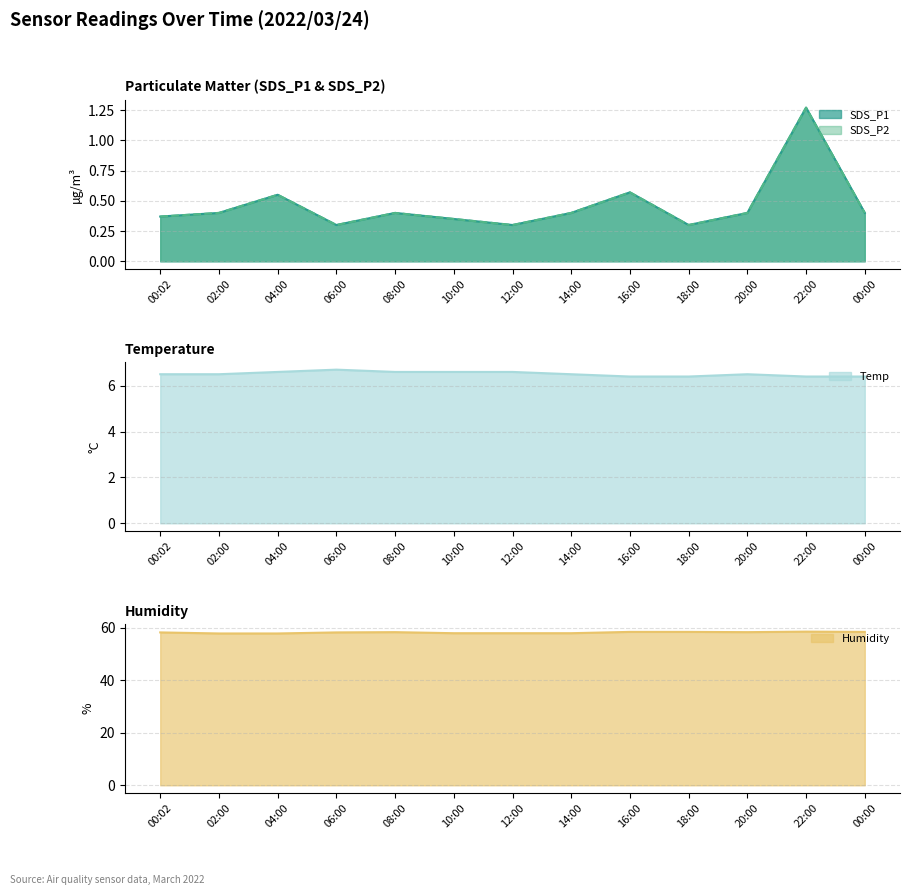

List the series in order of their peak value, lowest first.

SDS_P1, SDS_P2, Temp, Humidity